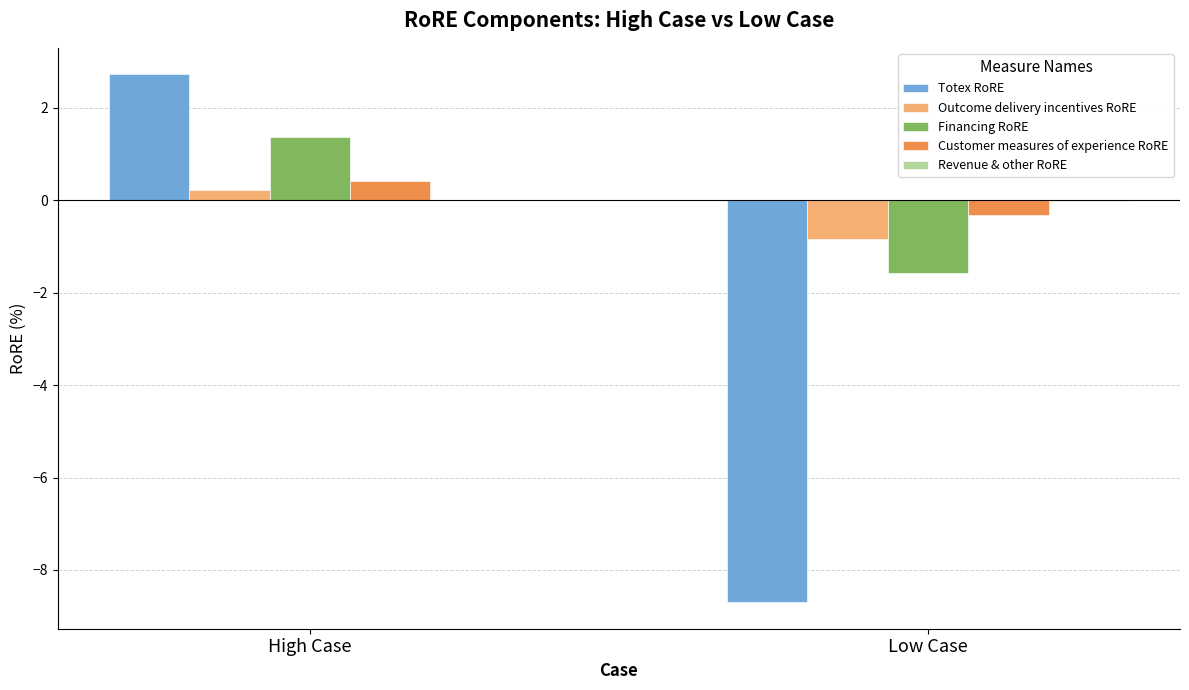

The value of Outcome delivery incentives RoRE at Low Case is -0.8. True or false?

True